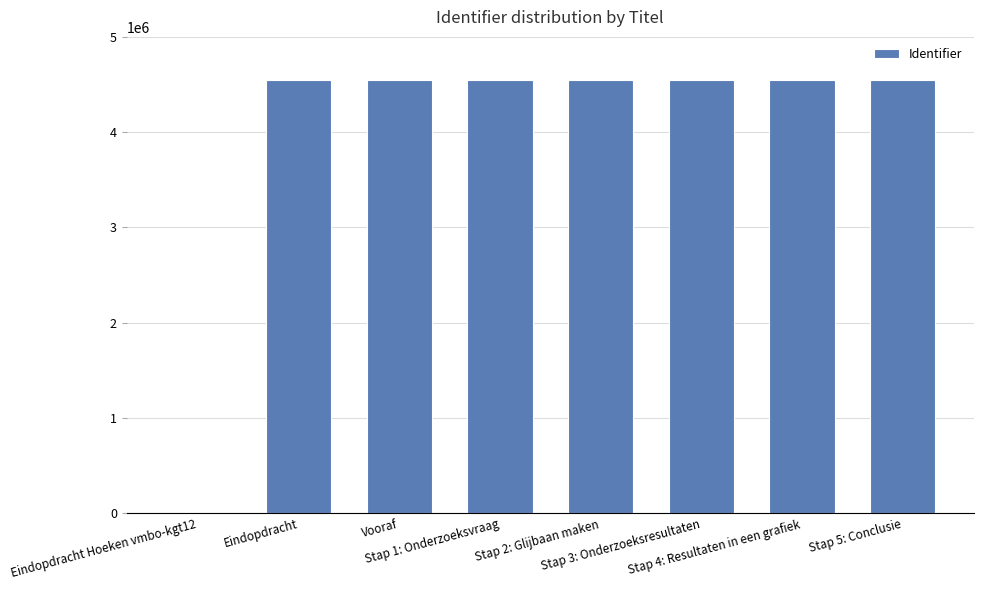

What is the greatest value displayed?

4542861